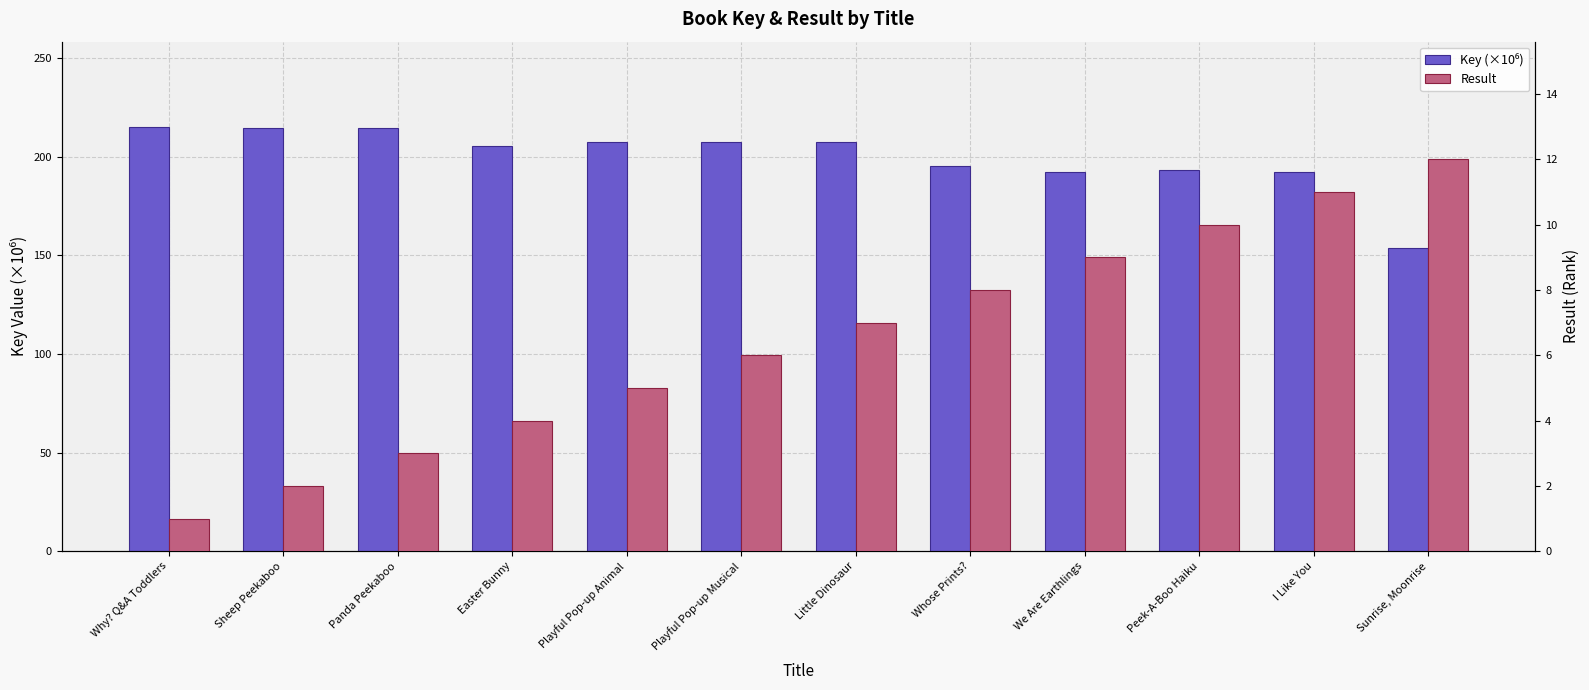

True or false: Result has a value of 0.8 at Panda Peekaboo.

False